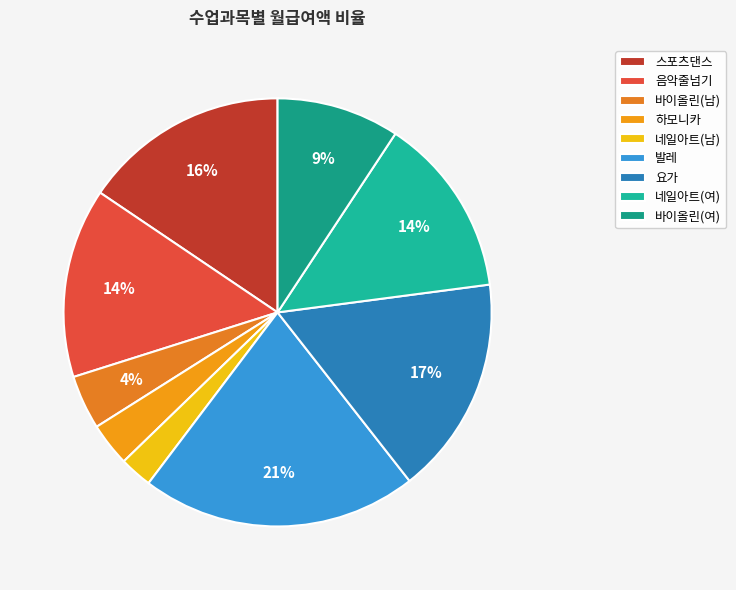

Is there any slice that represents more than half of the pie?

No